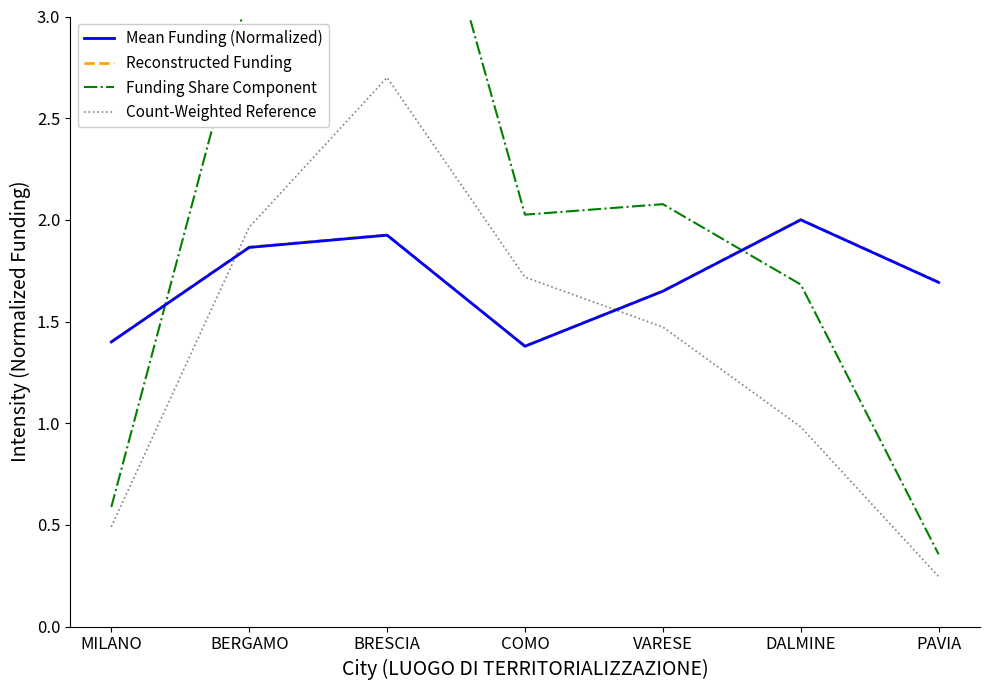

What is the maximum value shown in the chart?

4.4